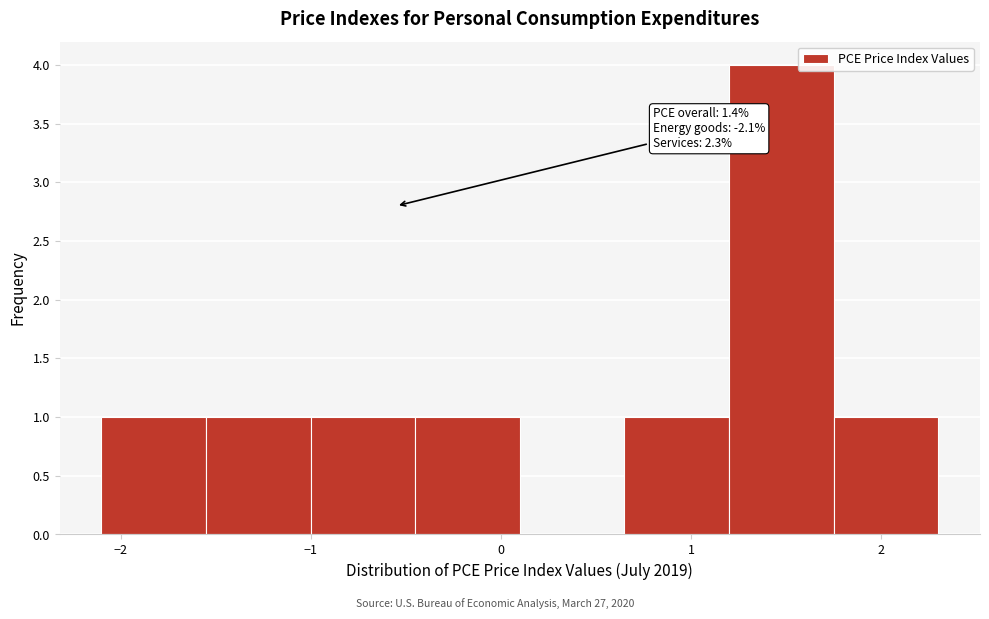

Which range on the x-axis has the tallest bar?

1.20 to 1.75